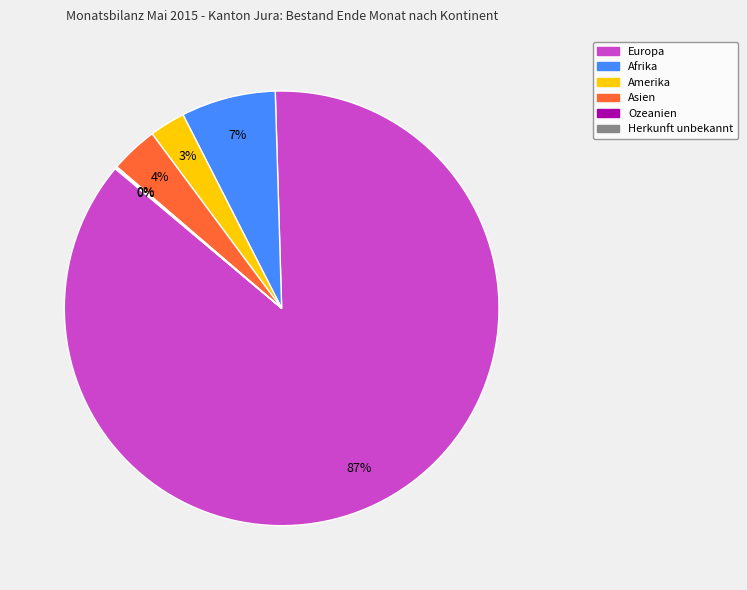

Does Europa represent more than half of the total?

Yes